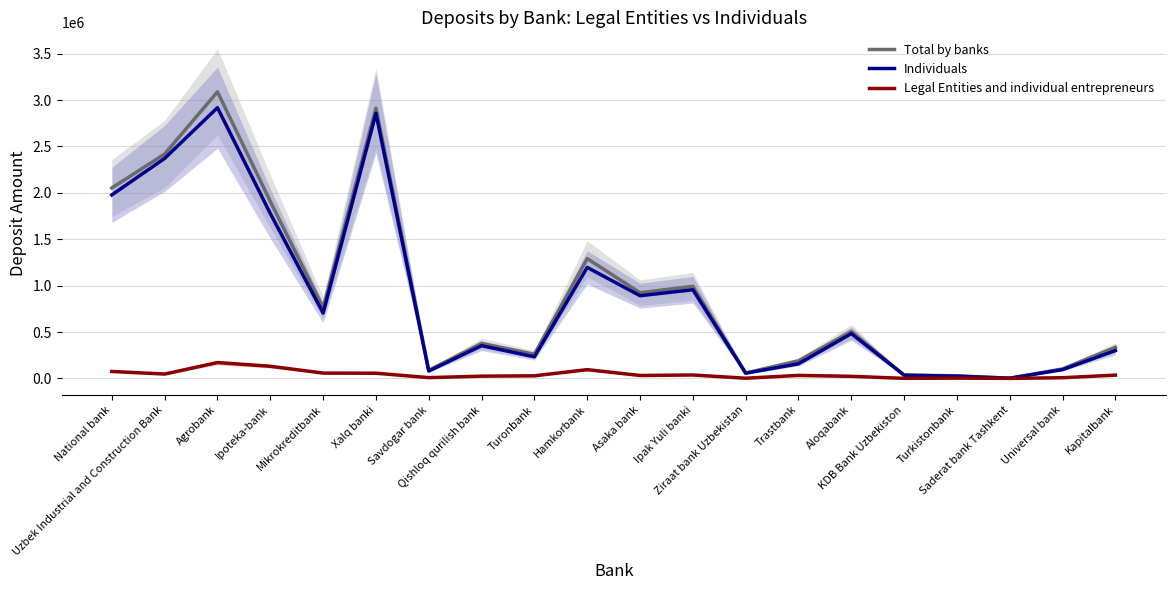

Reading left to right, list all the values displayed in this chart.

Total by banks: 2053208	2418832	3089320	1908623	762523	2914154	87804	377533	261182	1291270	923506	992919	58540	190421	505815	36030	28031	2499	102902	335573
Individuals: 1978023	2371488	2918332	1777574	704929	2857848	79169	353012	232866	1196640	891593	955886	56197	157787	483143	35175	24276	2282	95065	299902
Legal Entities and individual entrepreneurs: 75185	47344	170988	131049	57594	56306	8635	24521	28316	94630	31913	37033	2343	32634	22672	855	3755	217	7837	35671